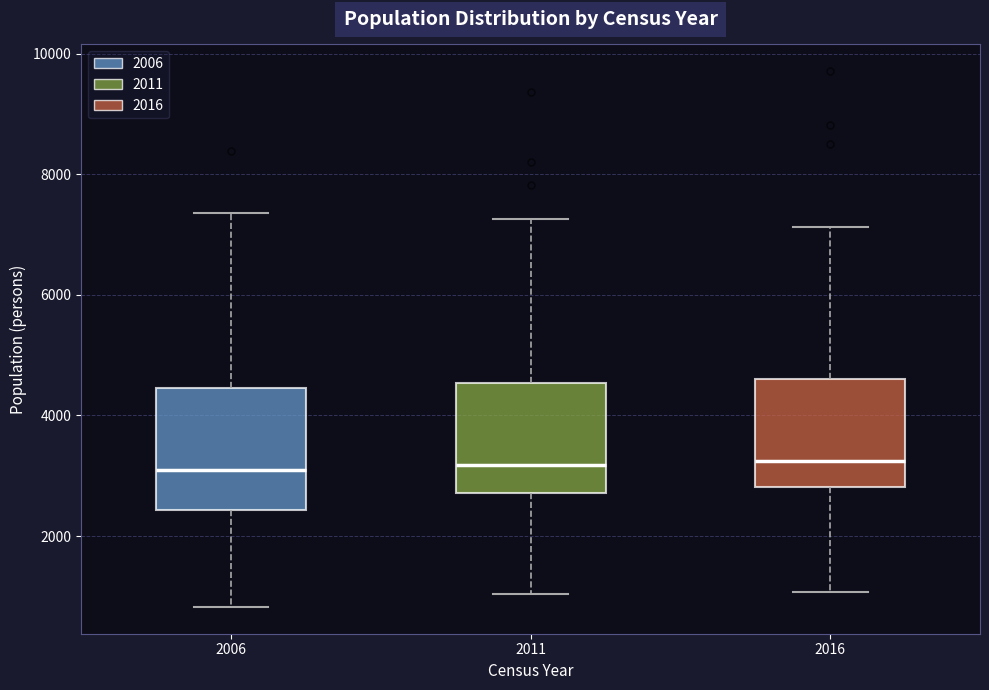

Which box is the tallest, from its lower edge to its upper edge?

2006